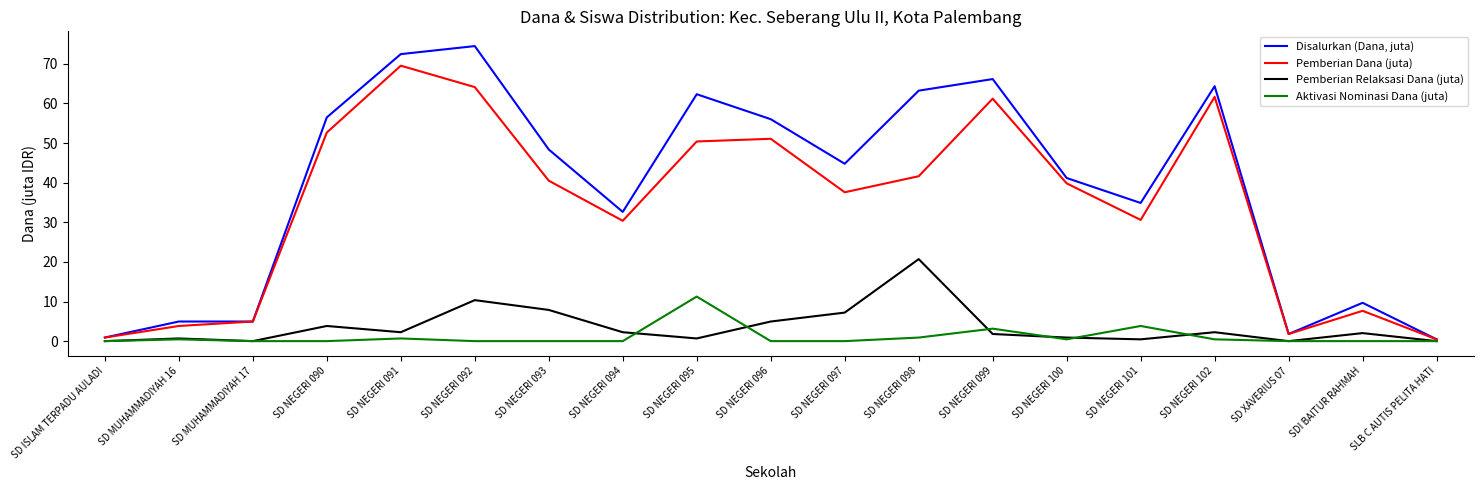

What position from the left is SD NEGERI 090?

4